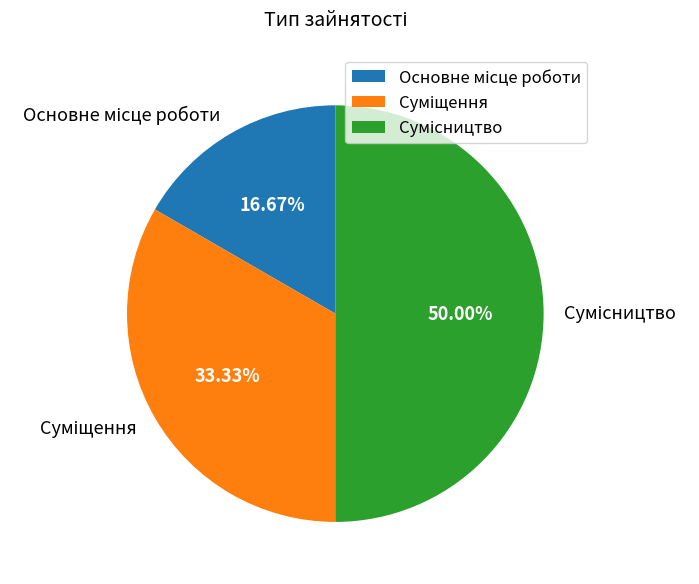

Count the number of slices in the pie.

3